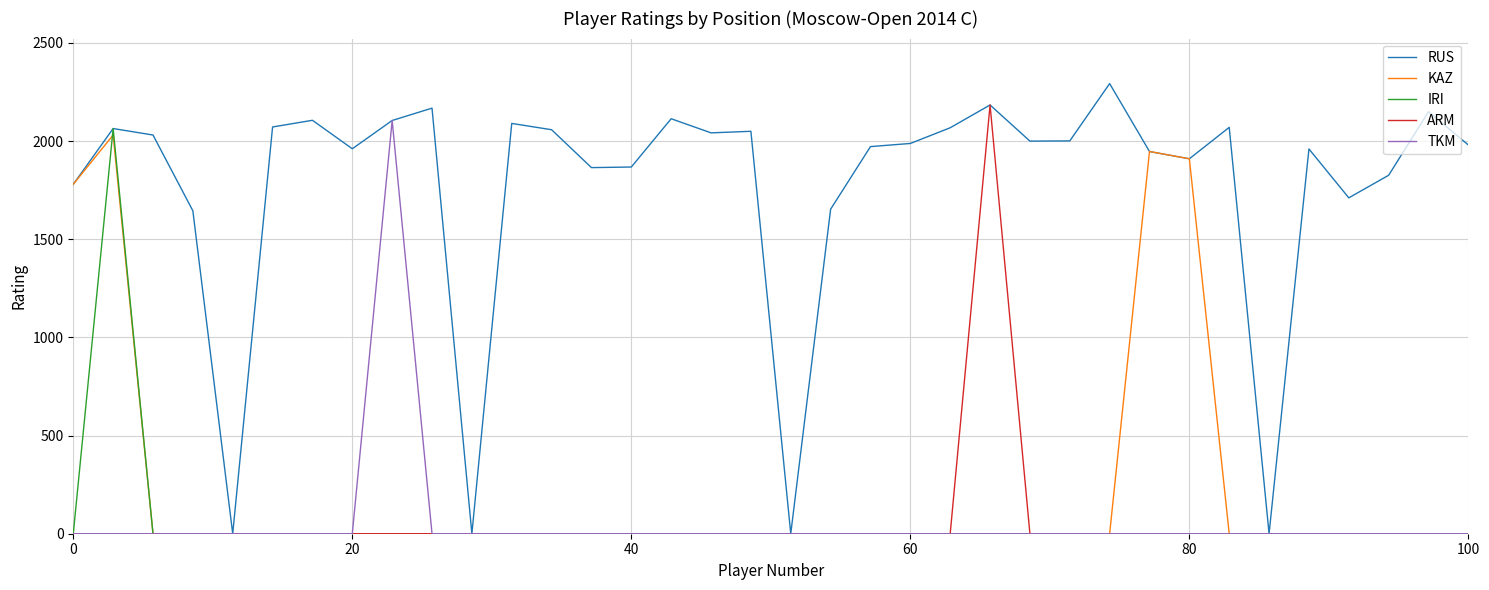

What is the difference between the maximum and minimum values in the ARM series?

2184